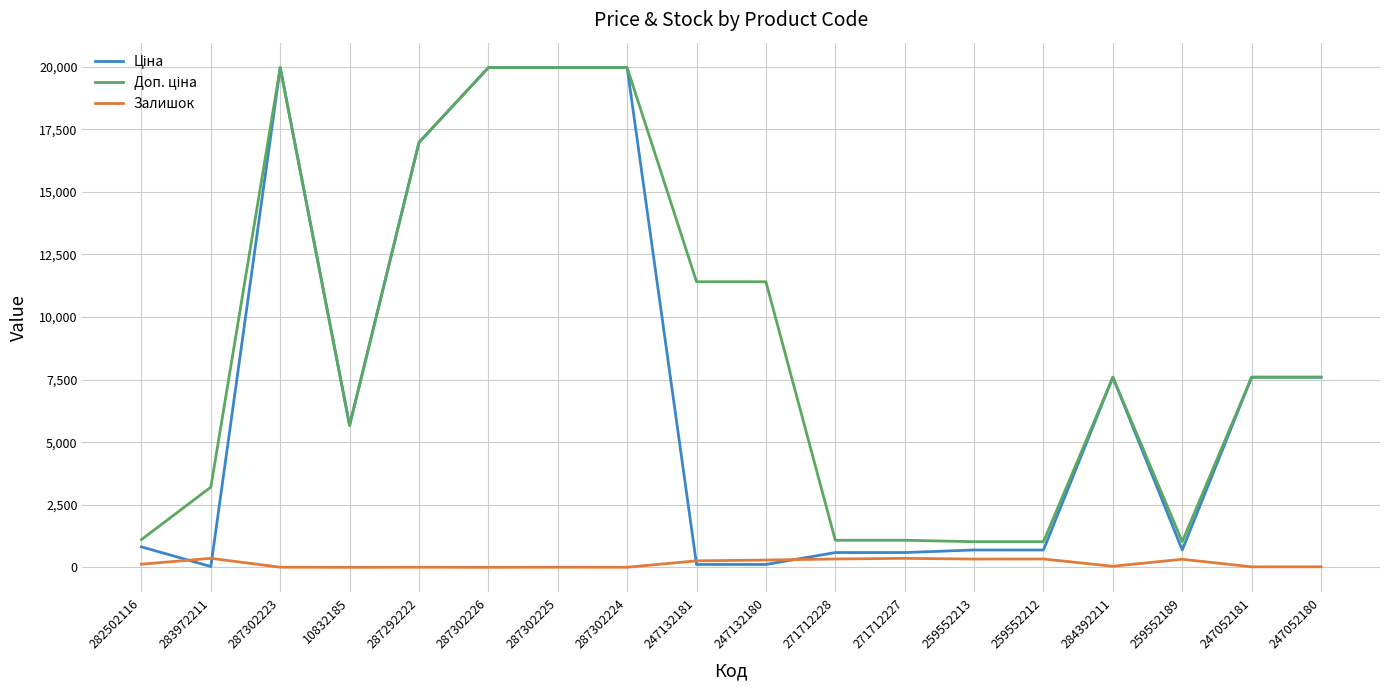

How many series are shown in this chart?

3